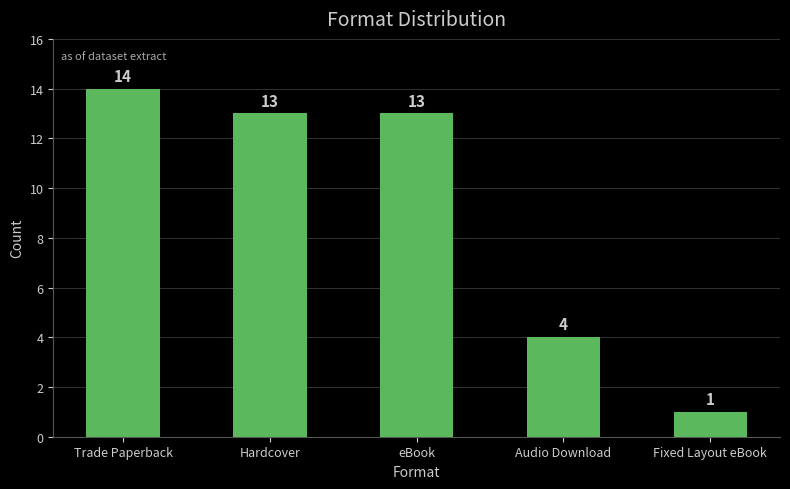

What is the change in value from Hardcover to Audio Download?

-9